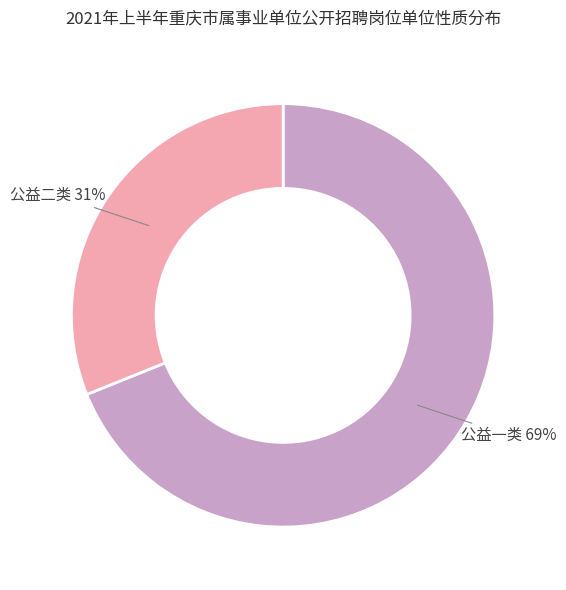

Is there any slice that represents more than half of the pie?

Yes